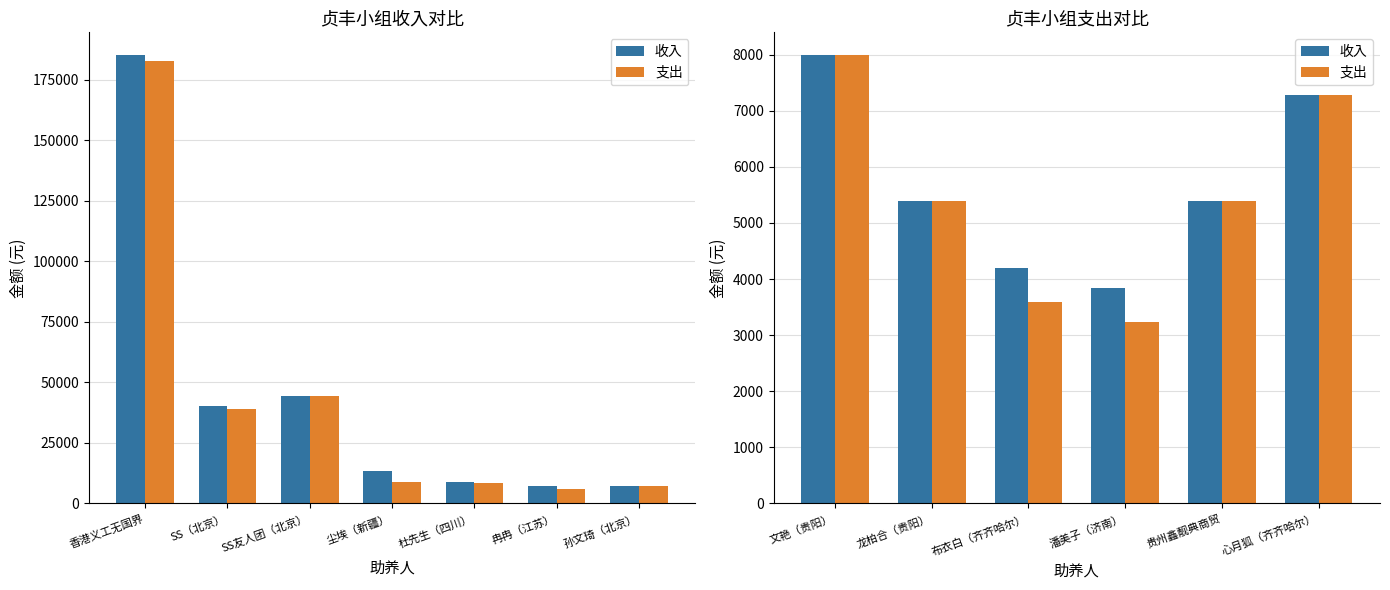

True or false: 支出 has a value of 1751 at 心月狐（齐齐哈尔）.

False